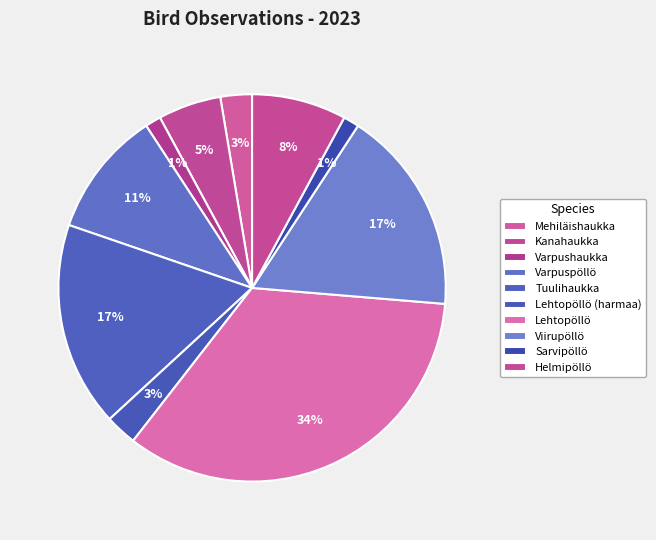

What is the largest slice in the pie chart?

Lehtopöllö